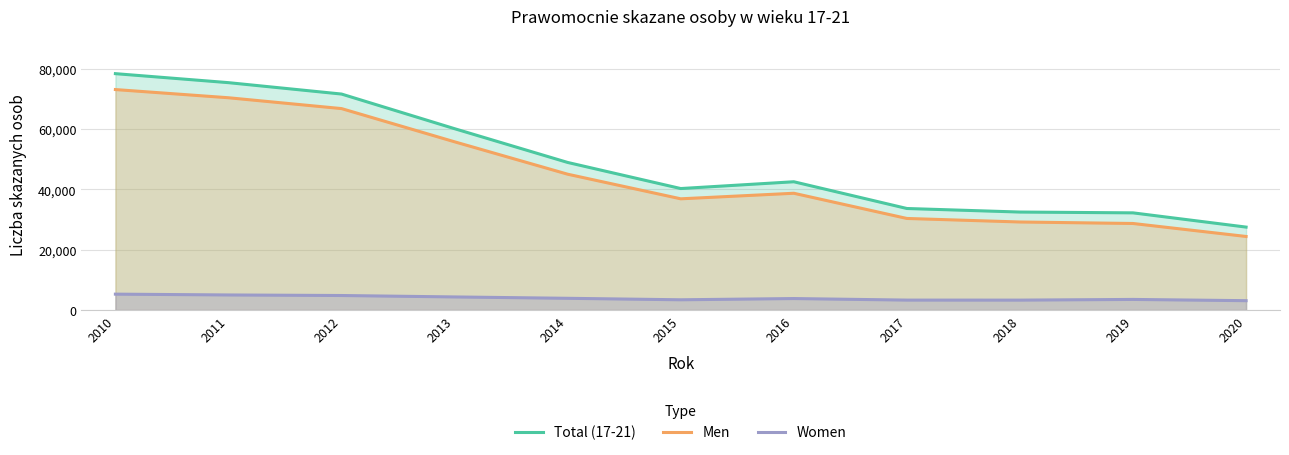

True or false: Total (17-21) and Men intersect in this chart.

False